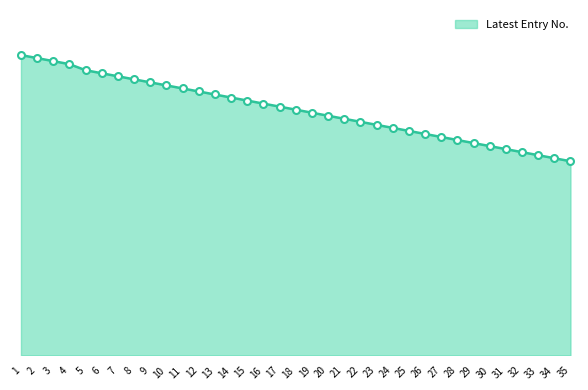

What is the difference between the maximum and minimum values?

35